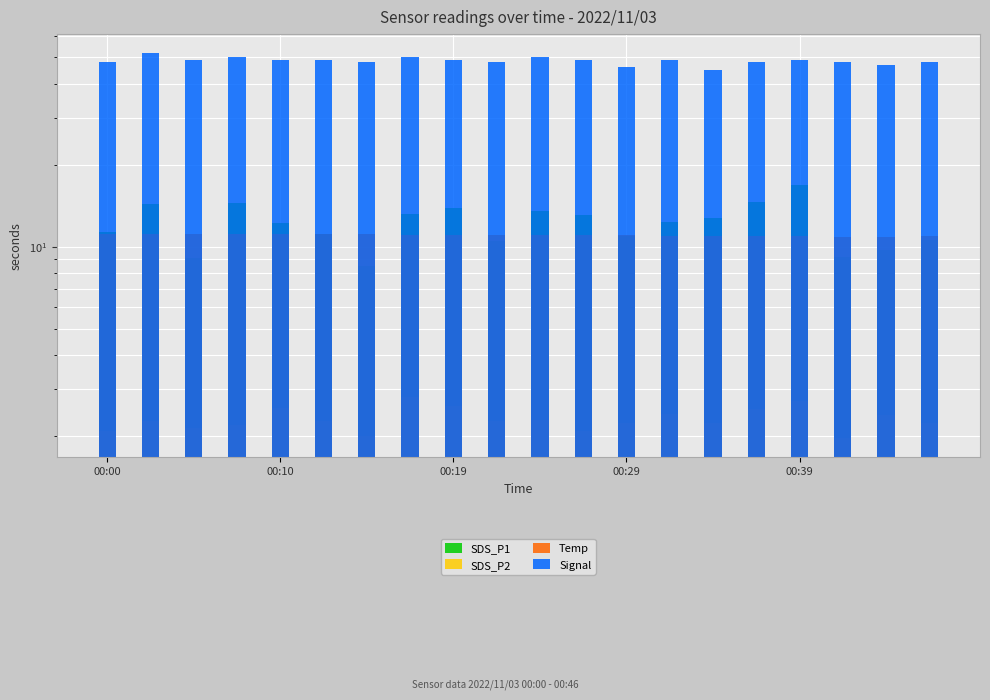

At which label does Temp reach its peak?

00:00